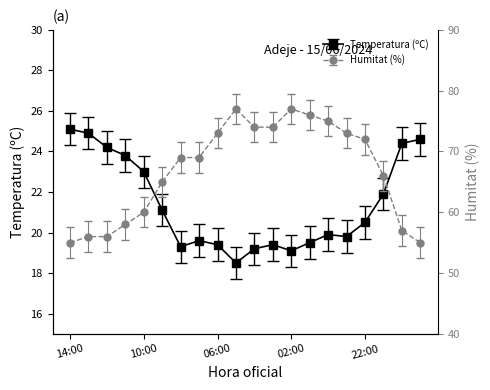

True or false: Temperatura (ºC) has a value of 19.1 at 02:00.

True